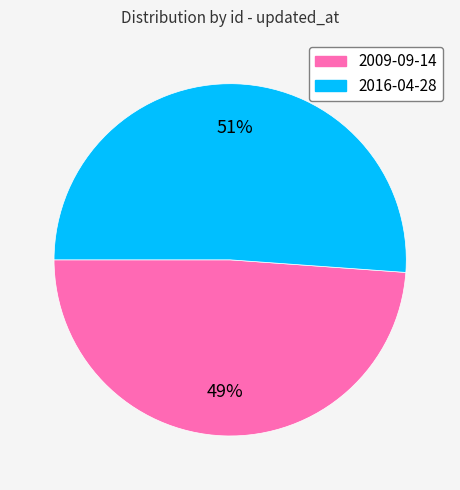

How many slices are in this pie chart?

2